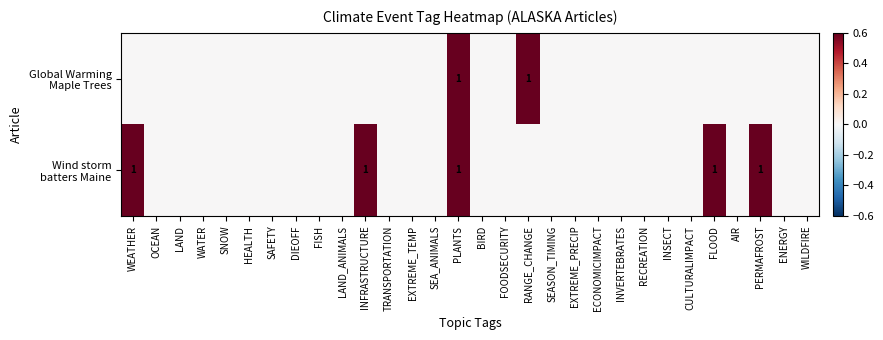

Count the Global Warming Maple Trees values in the range 0 to 1.

30